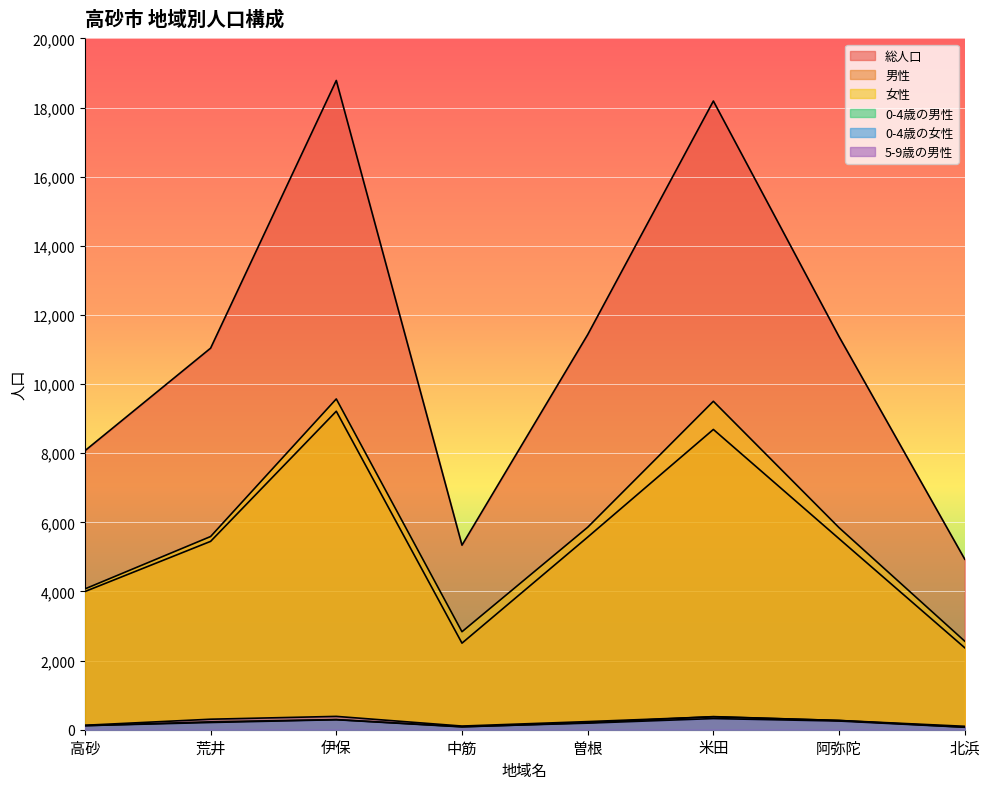

Rank the series at 阿弥陀 from lowest to highest value.

0-4歳の女性, 0-4歳の男性, 5-9歳の男性, 男性, 女性, 総人口